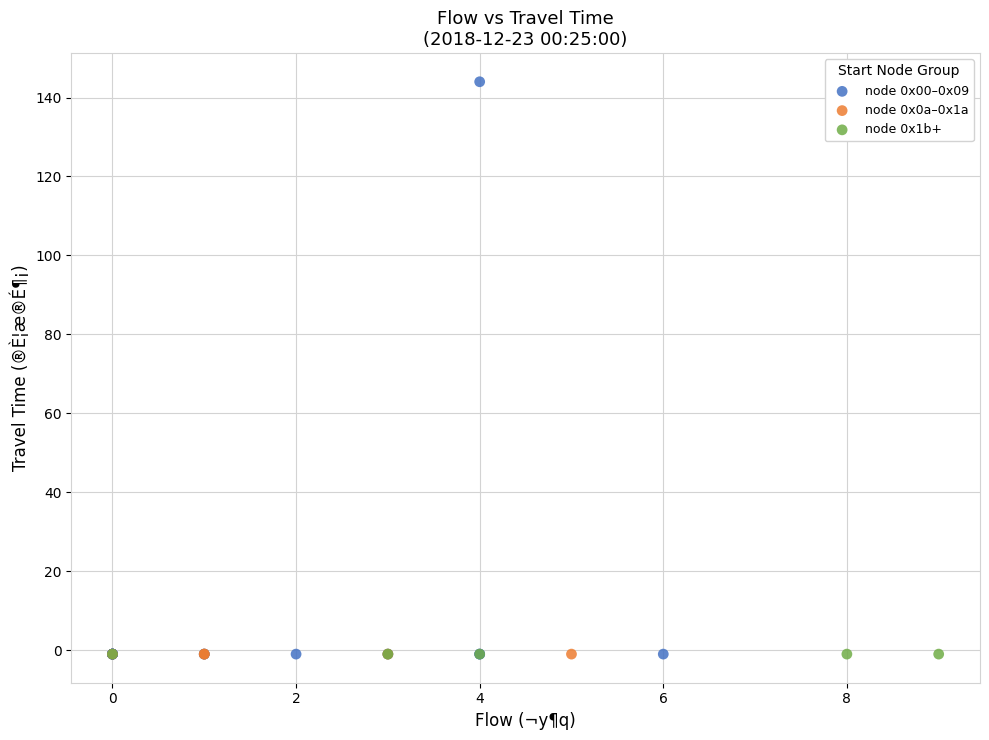

Which series contains the highest Y value?

node 0x00–0x09